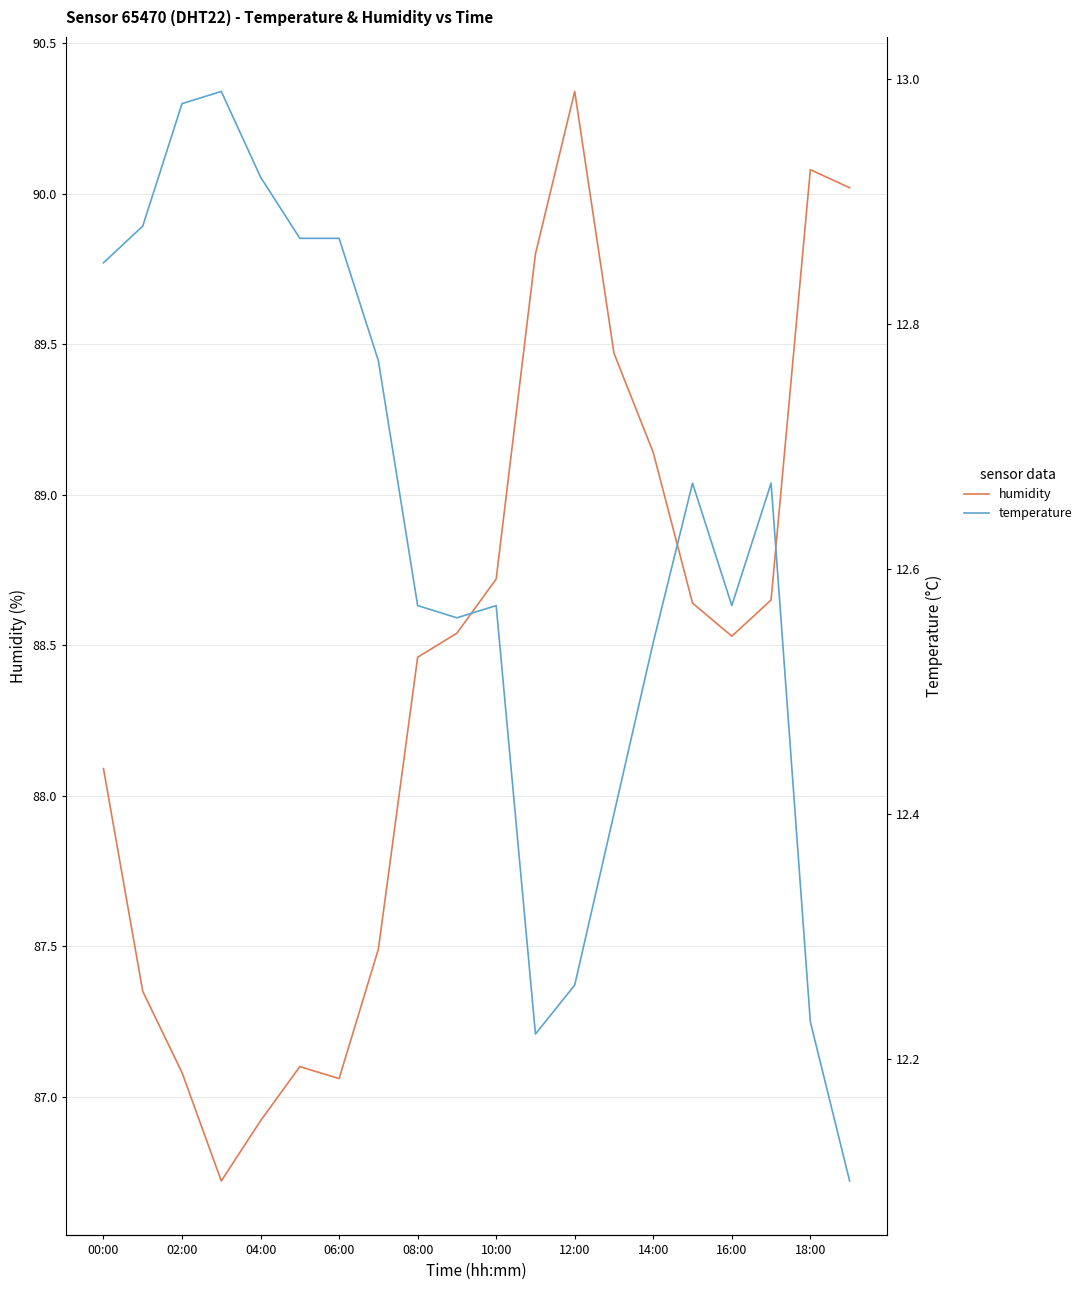

True or false: temperature and humidity intersect in this chart.

False